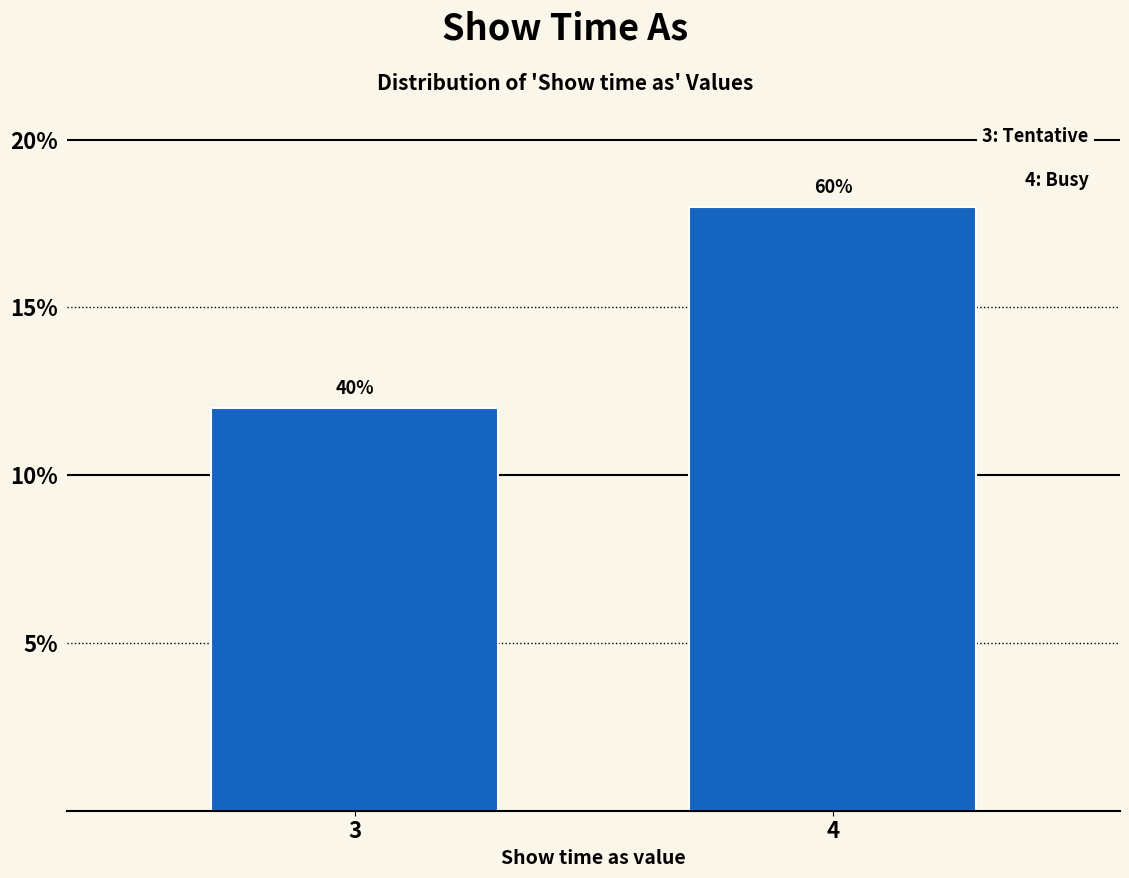

Are the bars horizontal?

No